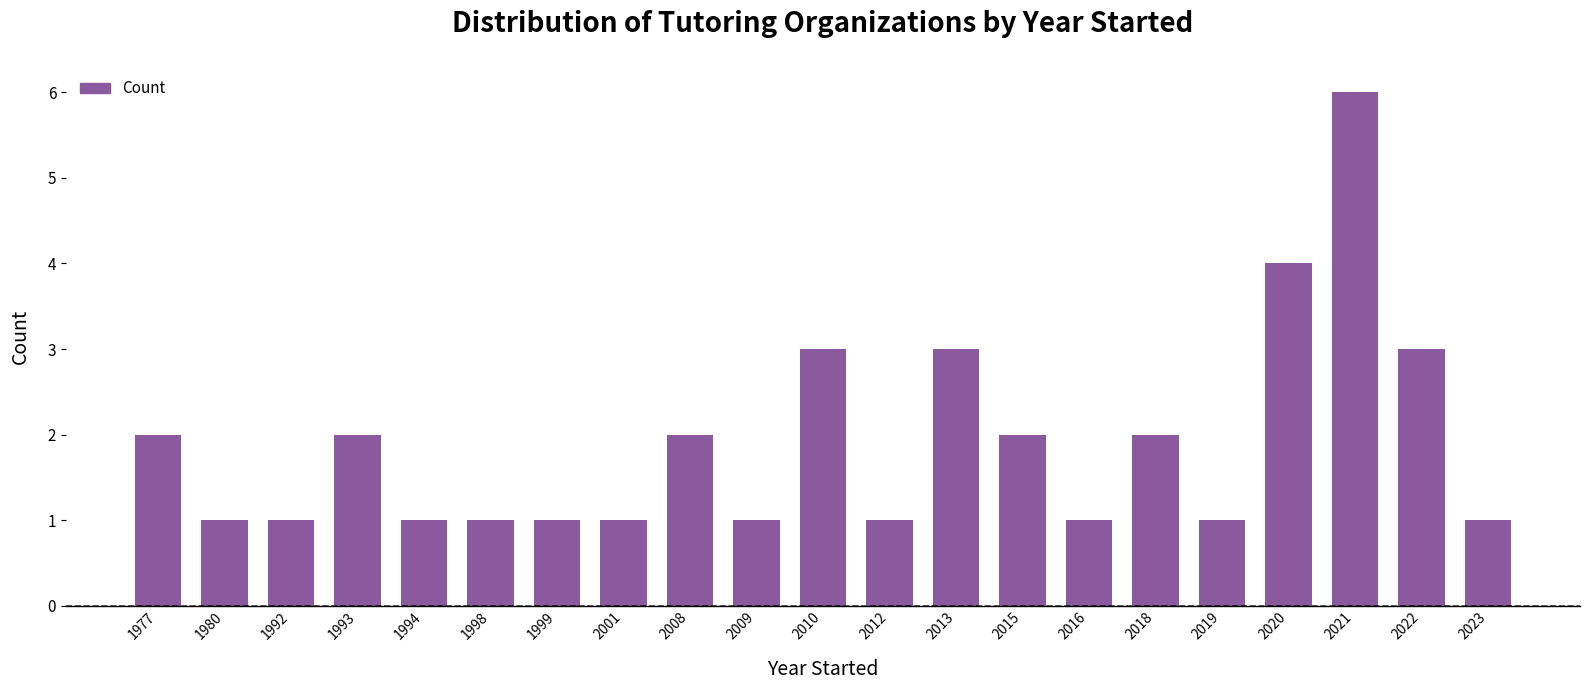

What is the sum of the values at 2013 and 2008?

5